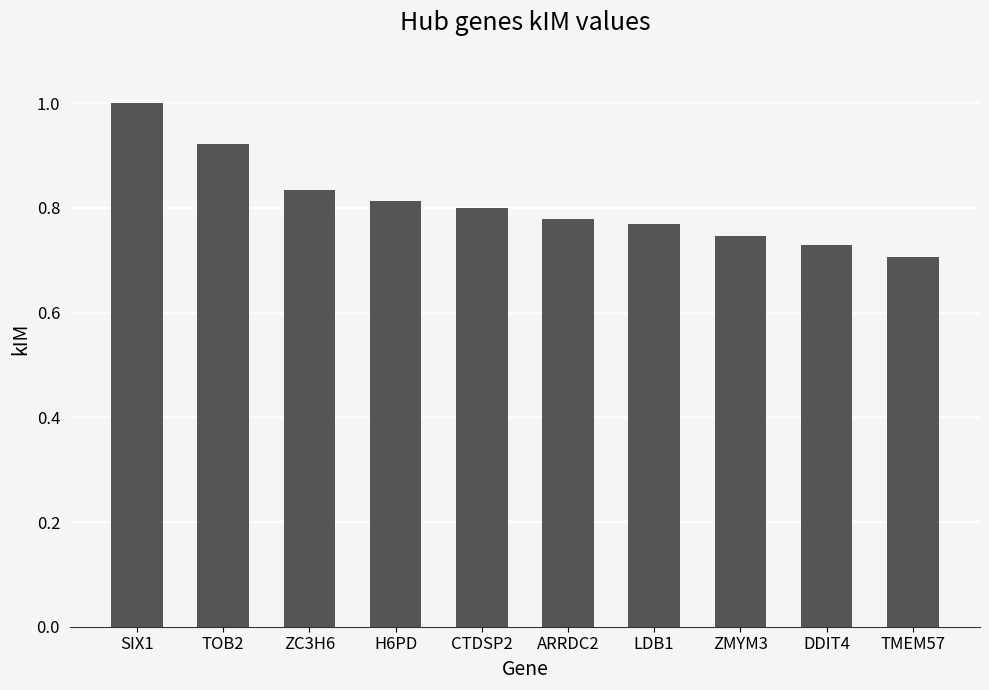

How many bars are there in total?

10